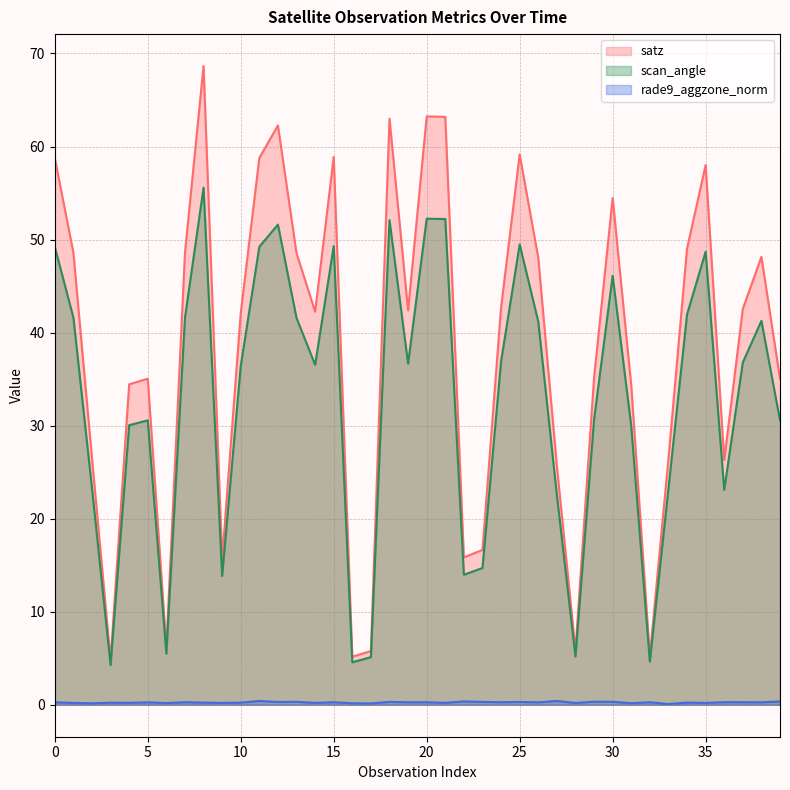

Which series has the largest total across all categories?

satz